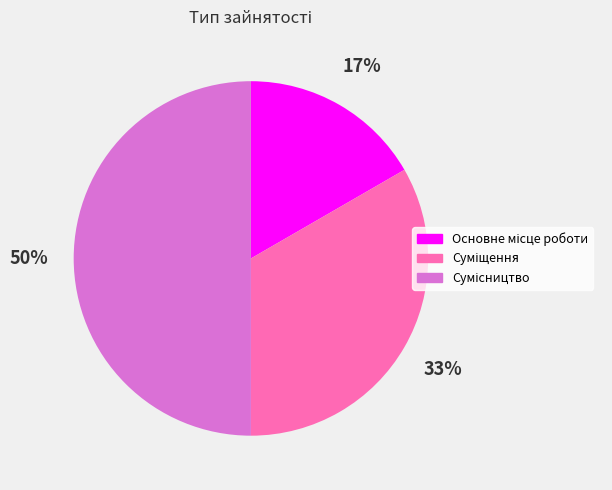

To the nearest percent, what is the average slice percentage?

33%